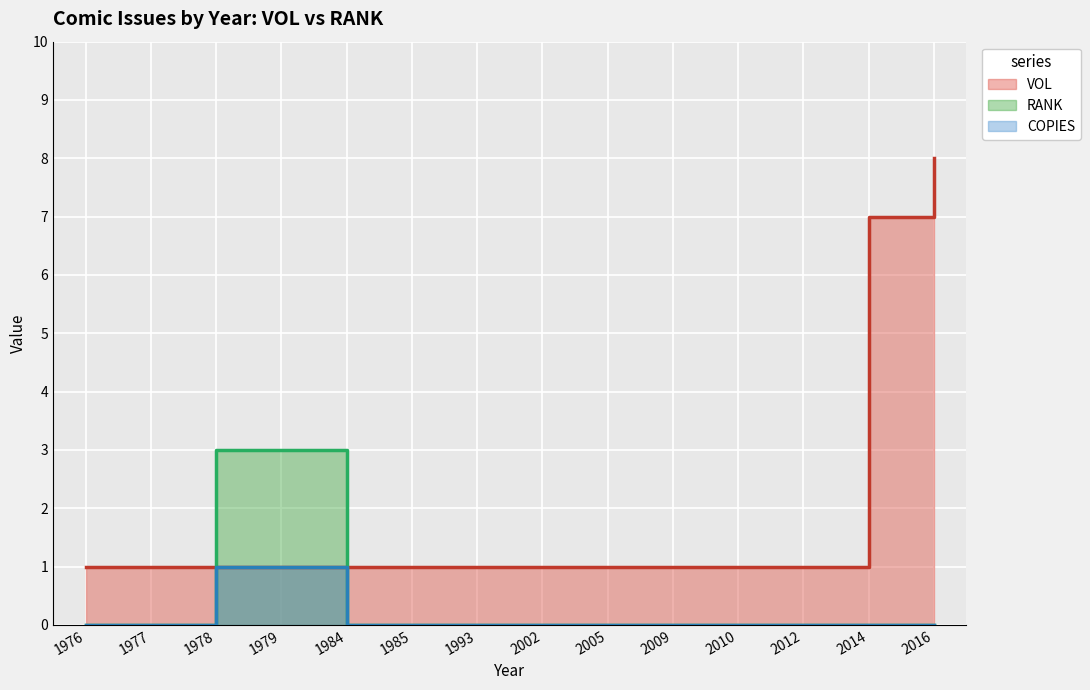

What is the spread (max minus min) of values at 1977?

1